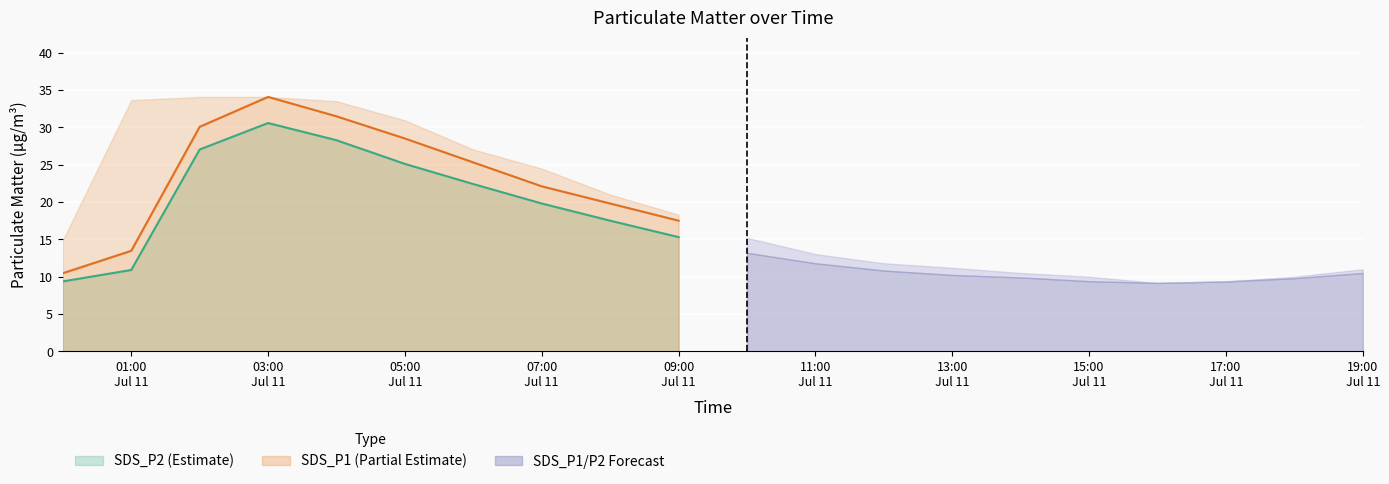

True or false: SDS_P1_upper has a value of 14.9 at 2023/07/11 00:00.

True